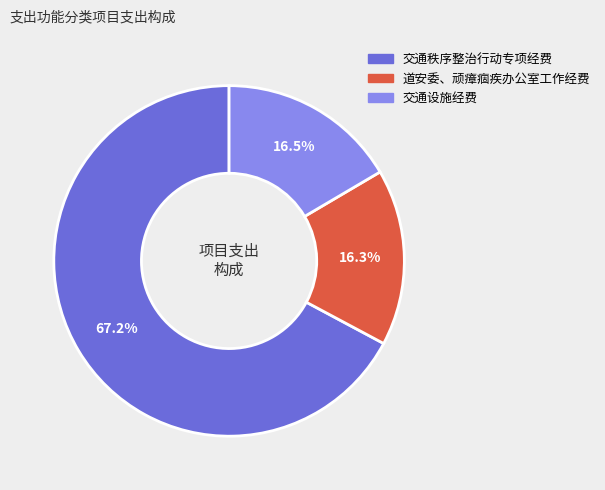

What is the ratio of the value at 交通秩序整治行动专项经费 to the value at 交通设施经费?

4.1